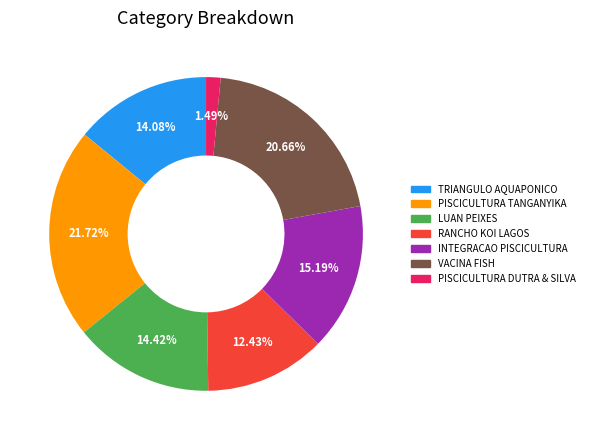

Is there a majority slice in this chart?

No